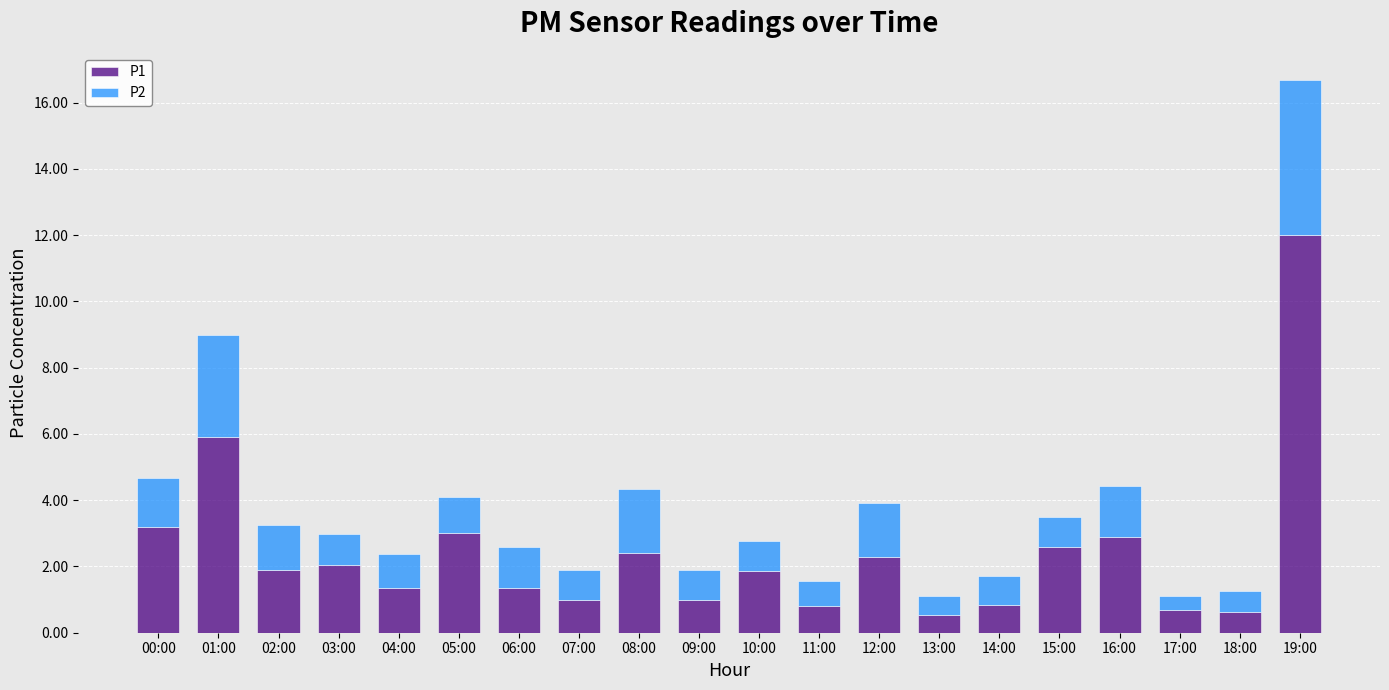

What is the highest value of the P1 series?

12.0